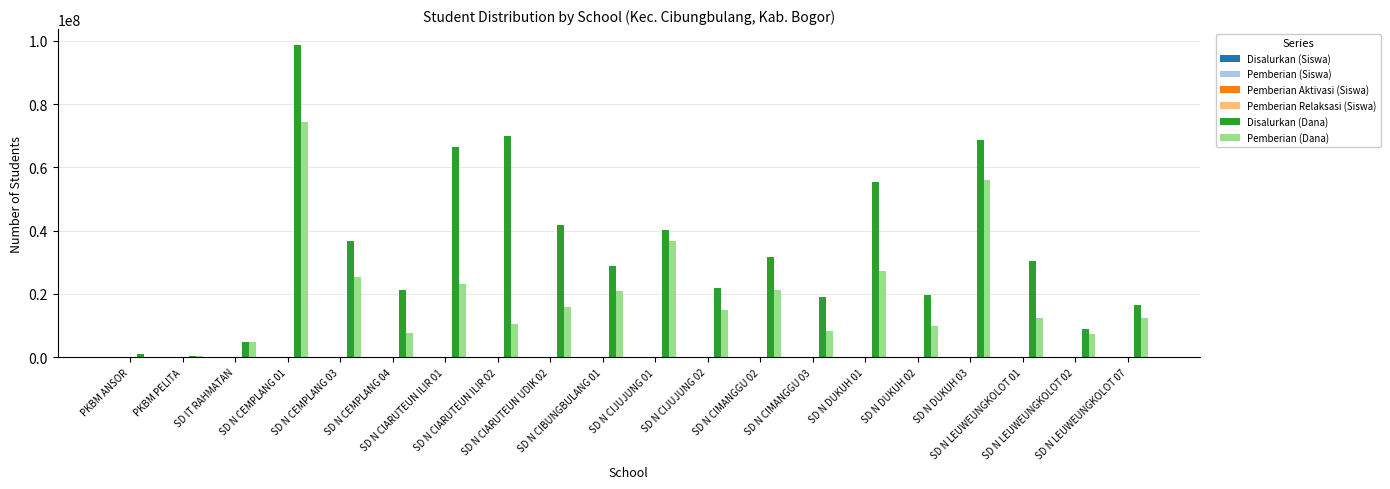

What is the maximum value shown in the chart?

98775000